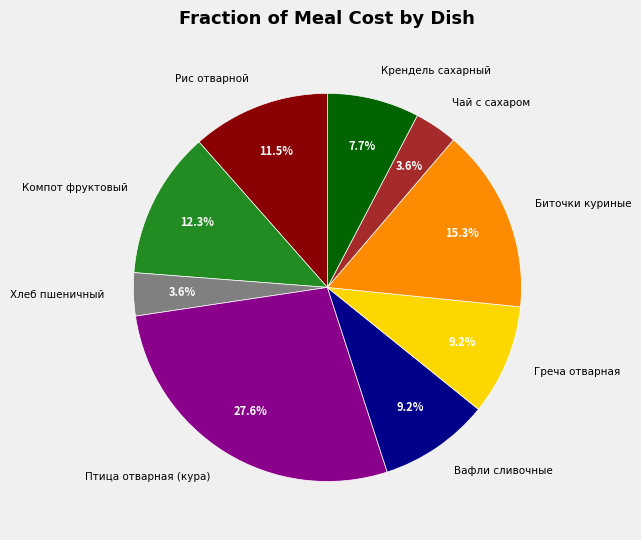

How many segments does this pie chart have?

9